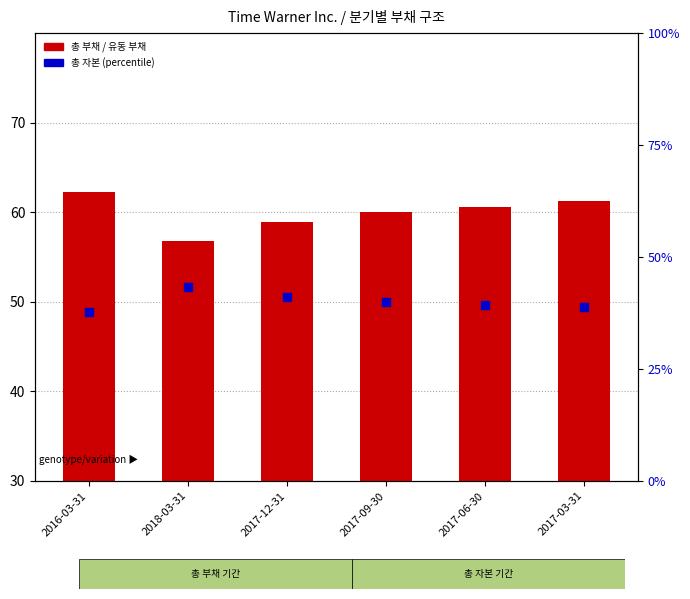

What are all the series names shown in the legend?

총 부채 (%), 유동 부채 (%), 총 자본 (percentile)